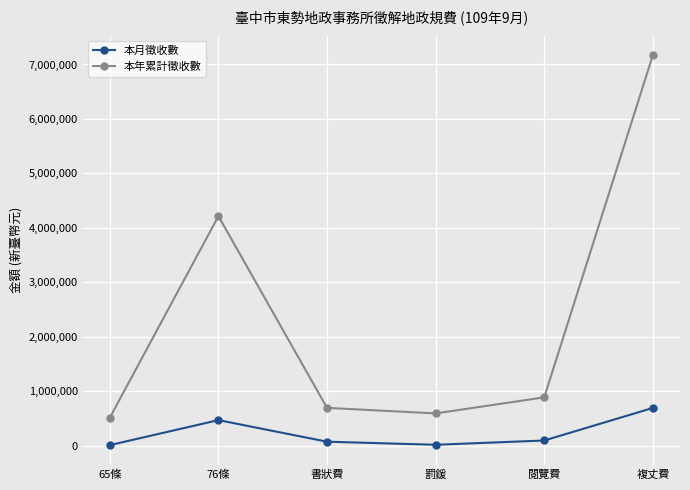

Rank the series at 書狀費 from lowest to highest value.

本月徵收數, 本年累計徵收數